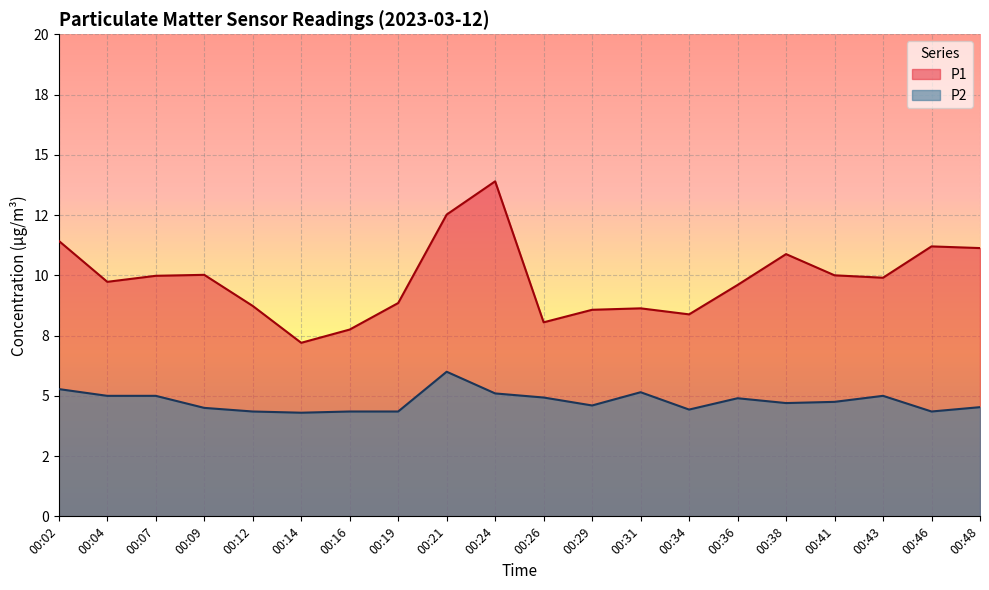

What is the difference between the P2 values at 00:19 and 00:09?

0.2